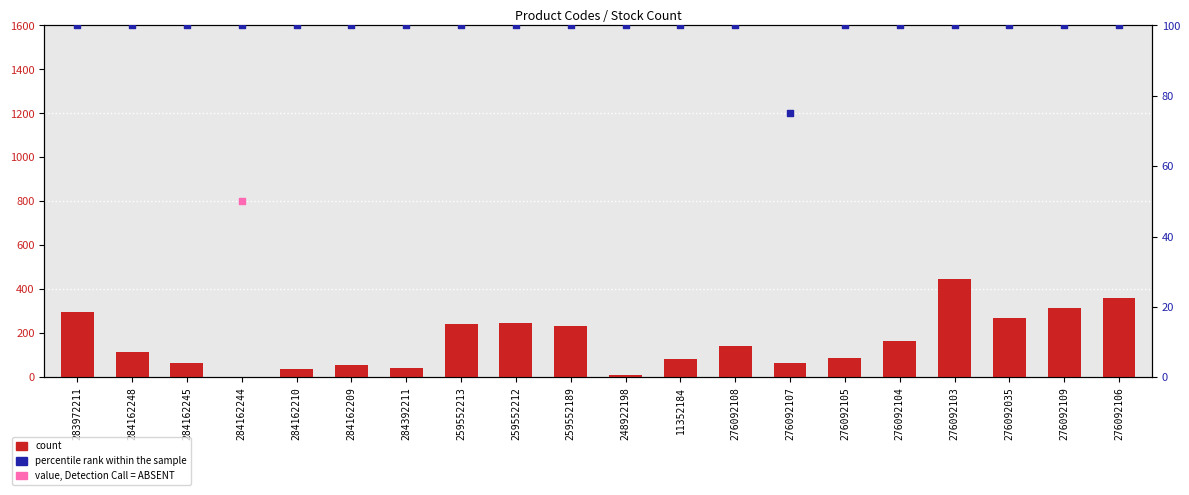

Is the value of count at 276092103 greater than the value of percentile rank within the sample at 11352184?

Yes